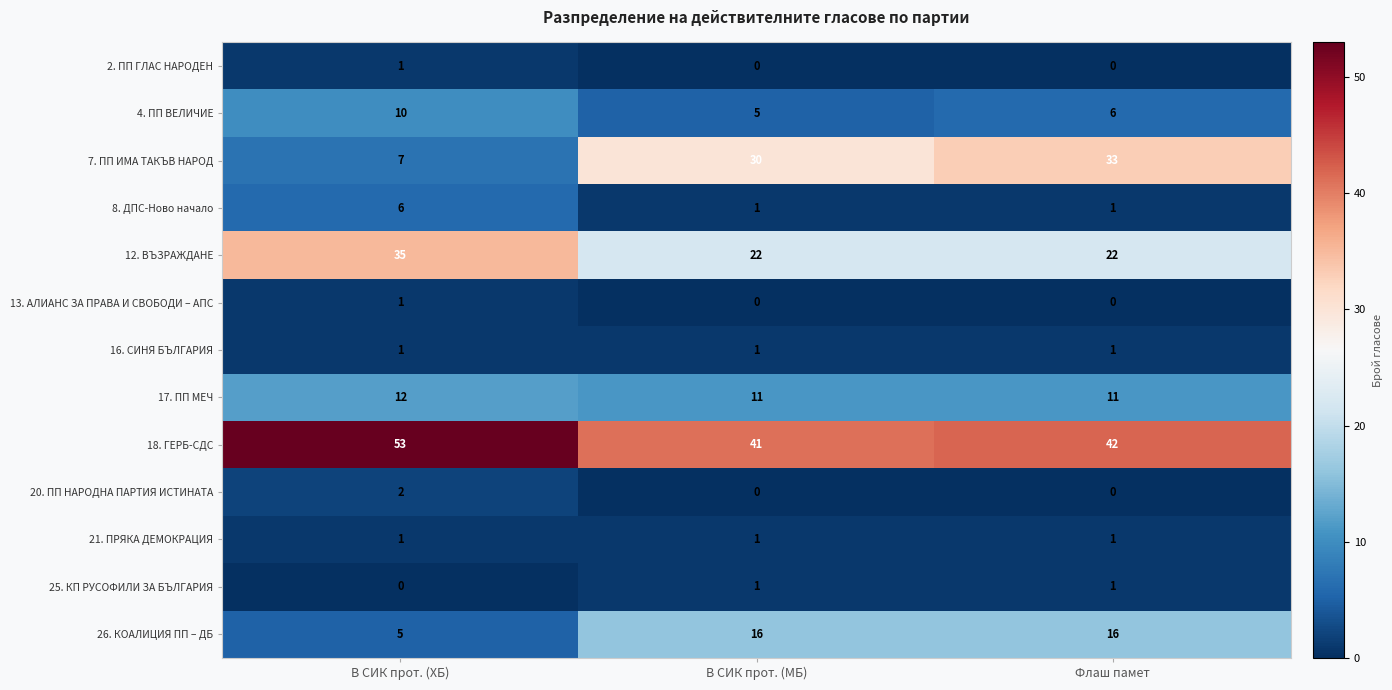

At which category does the chart reach its peak across all series?

В СИК прот. (ХБ)